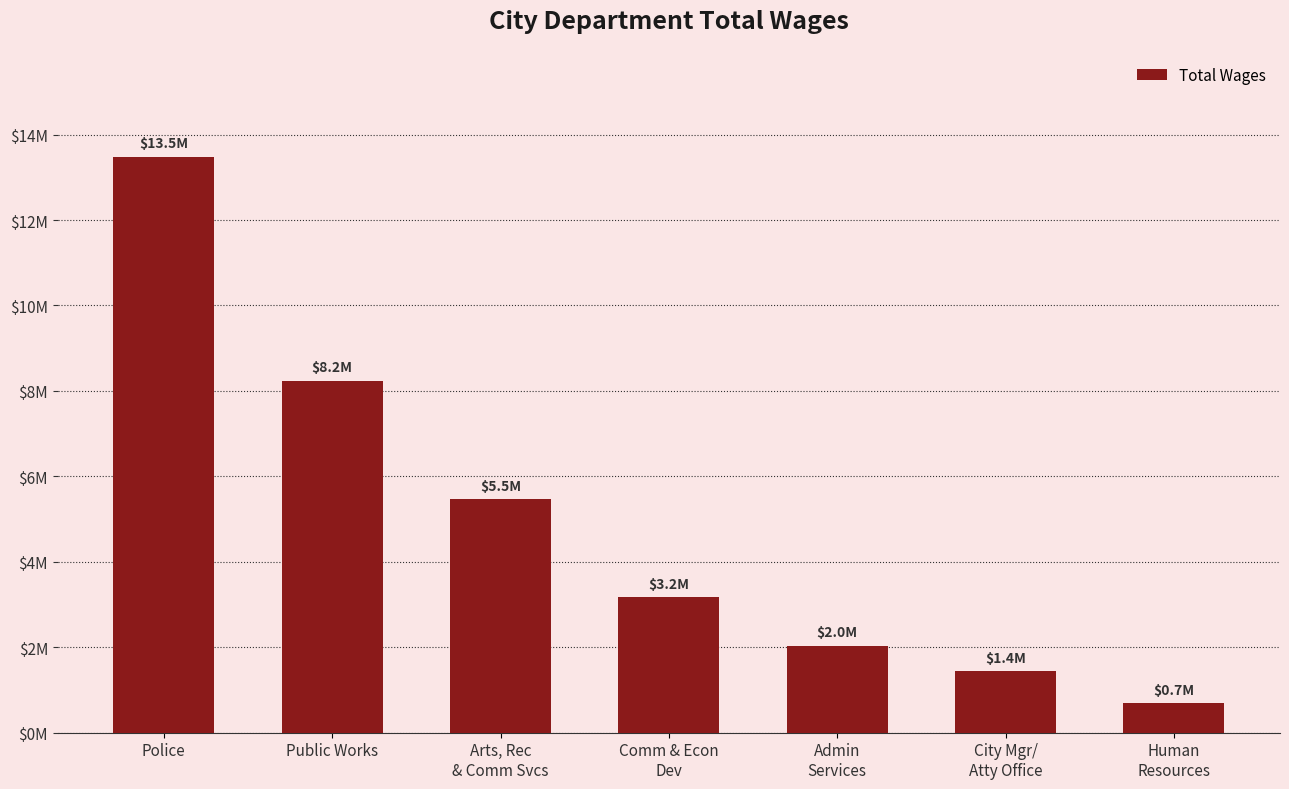

Approximately how many times larger is the value at Admin
Services compared to Police?

0.2